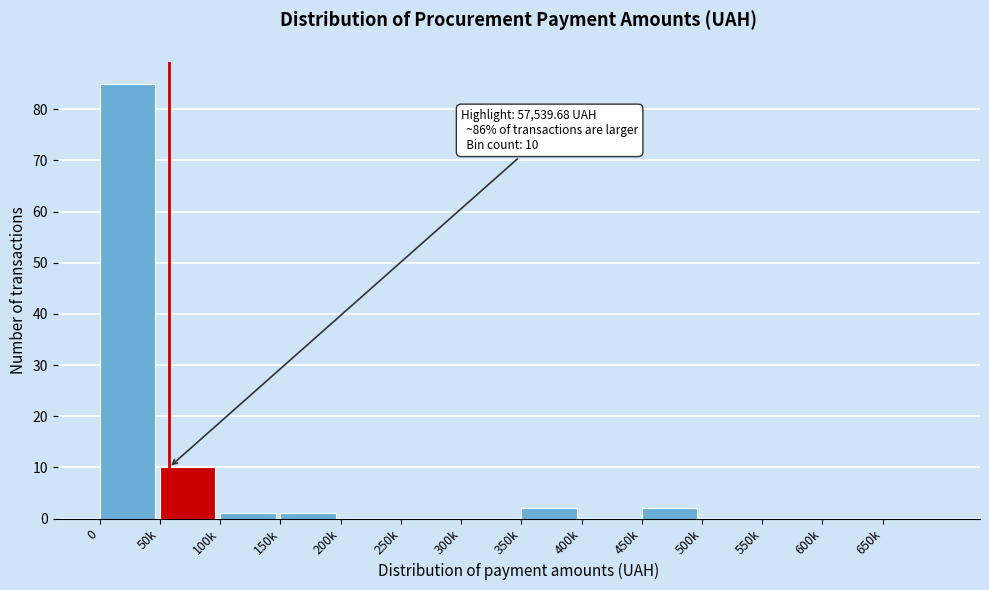

Reading left to right, extract all data points from this chart.

0=85	50k=10	100k=1	150k=1	200k=0	250k=0	300k=0	350k=2	400k=0	450k=2	500k=0	550k=0	600k=0	650k=0